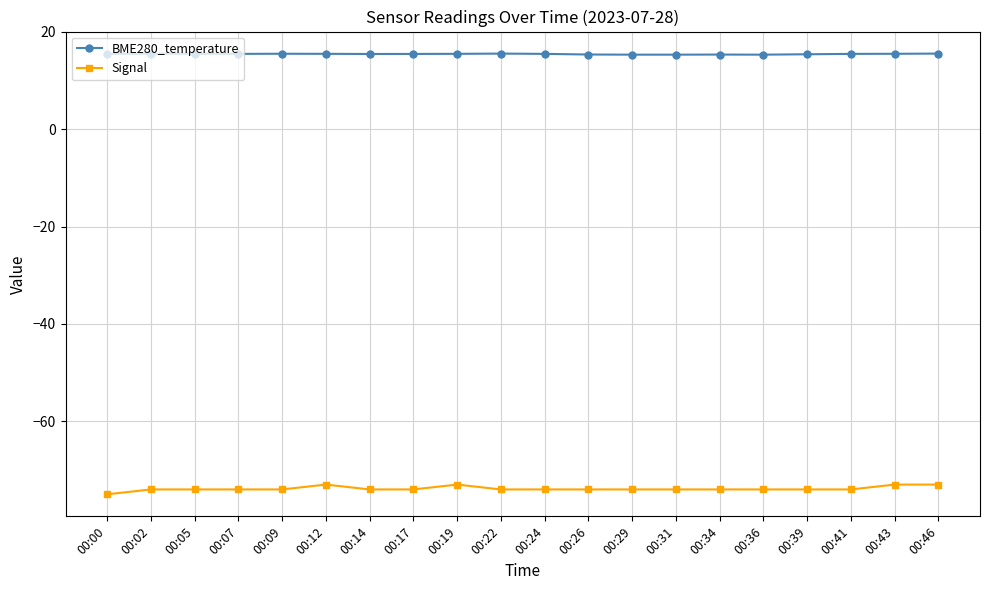

What are all the series names shown in the legend?

BME280_temperature, Signal